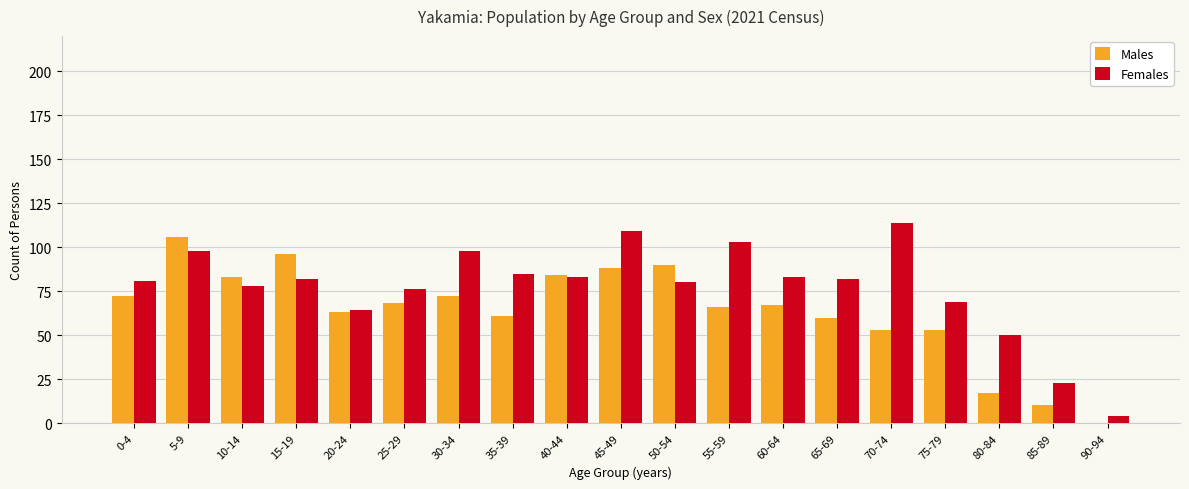

Does the chart contain stacked bars?

No